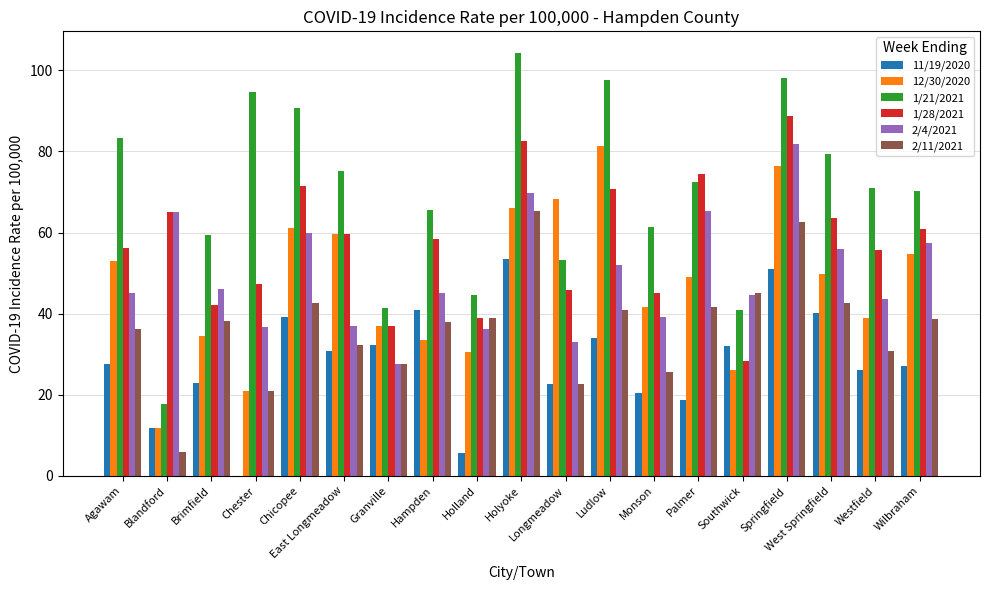

The value of 2/4/2021 at Wilbraham is 57.5. True or false?

True